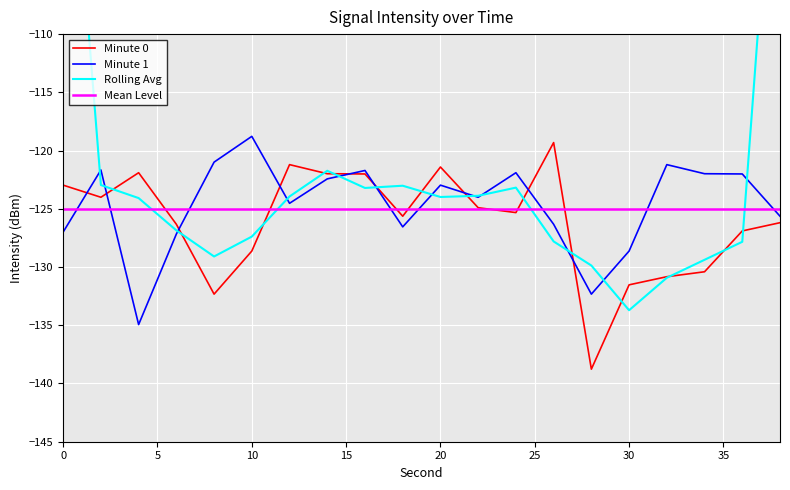

The value at 28 is -203.3. True or false?

False